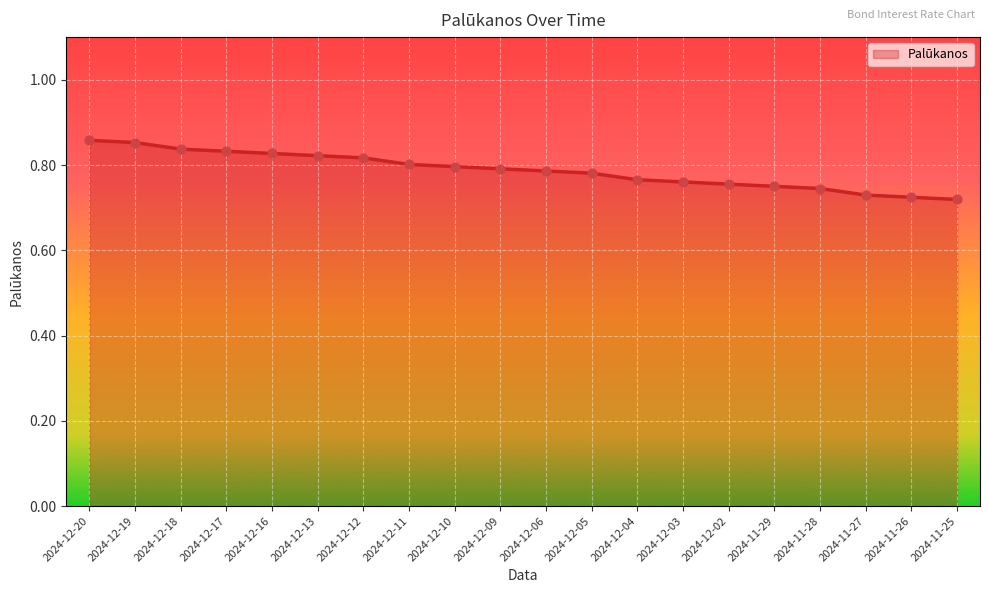

Which series contains the lowest Y value?

Palūkanos (line)